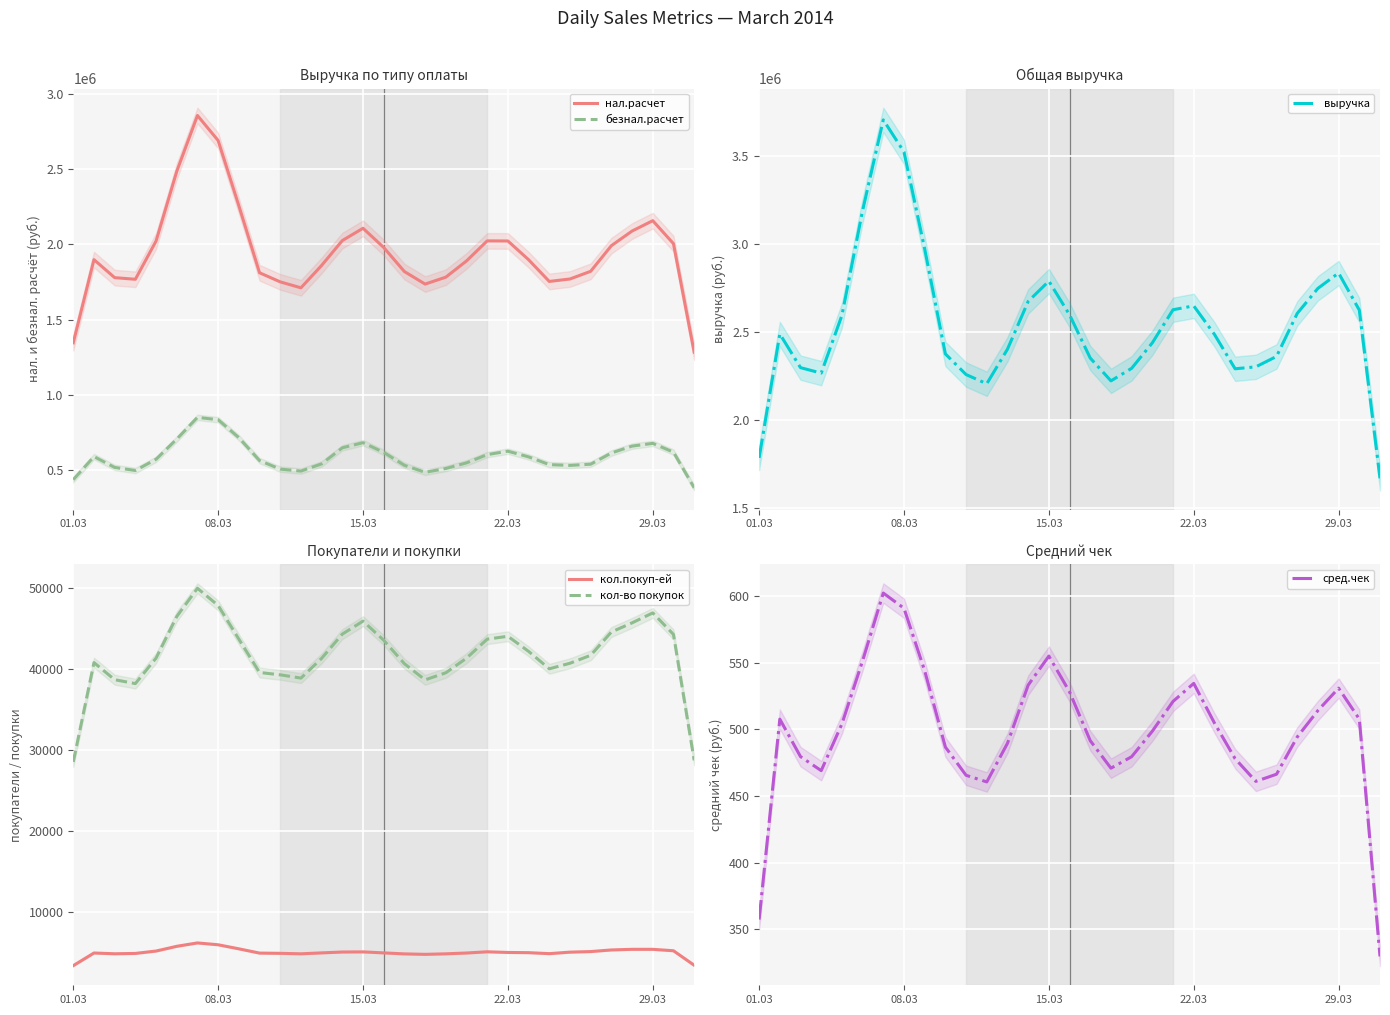

How many interior local peaks does the кол-во покупок series have?

5